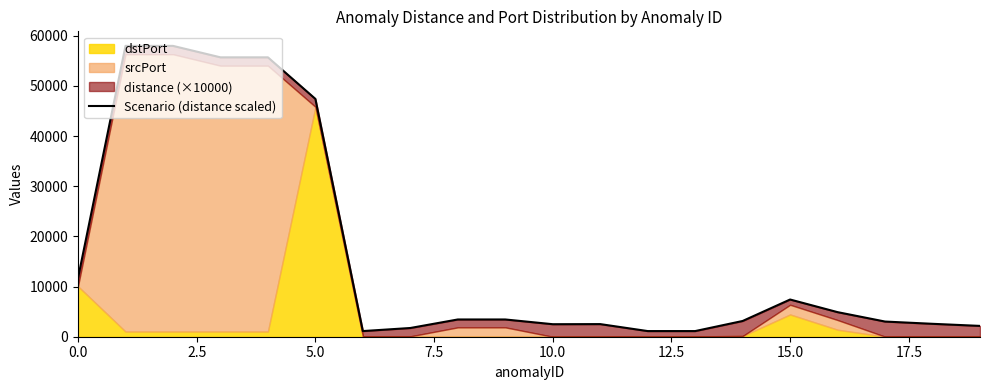

What is the smallest value displayed?

1126.0